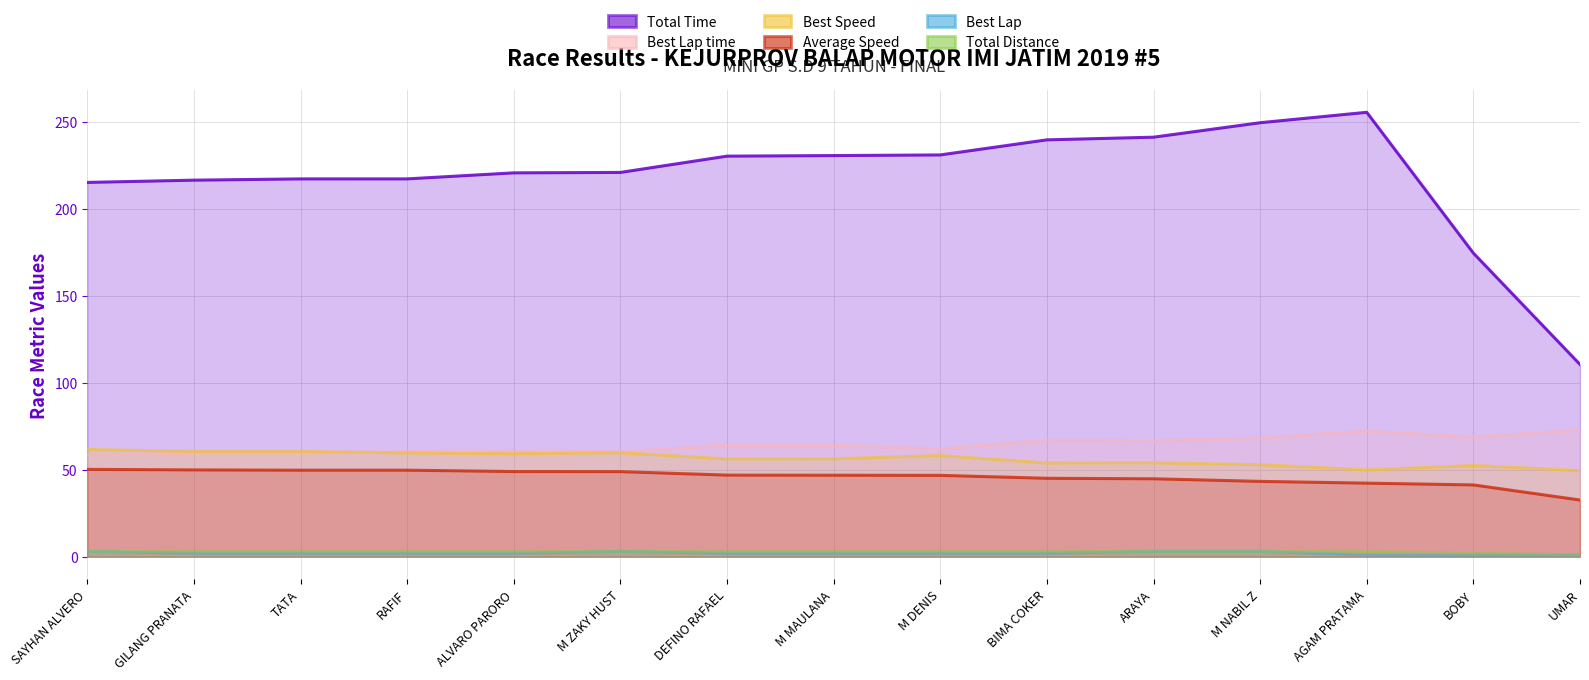

How many Best Lap values are between 2 and 3?

12